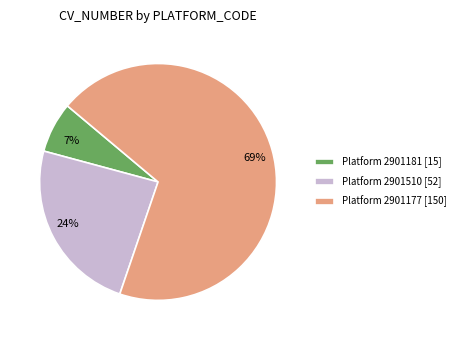

Is there any slice that represents more than half of the pie?

Yes